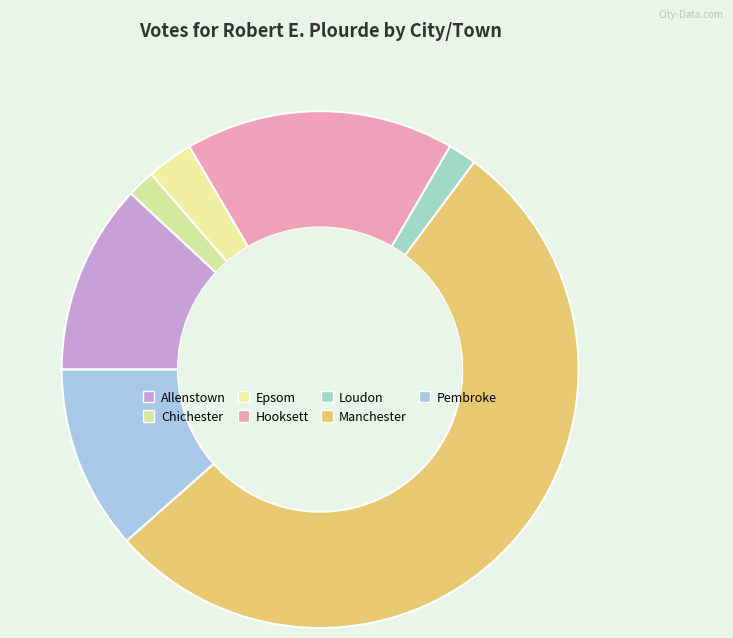

Count the number of slices in the pie.

7